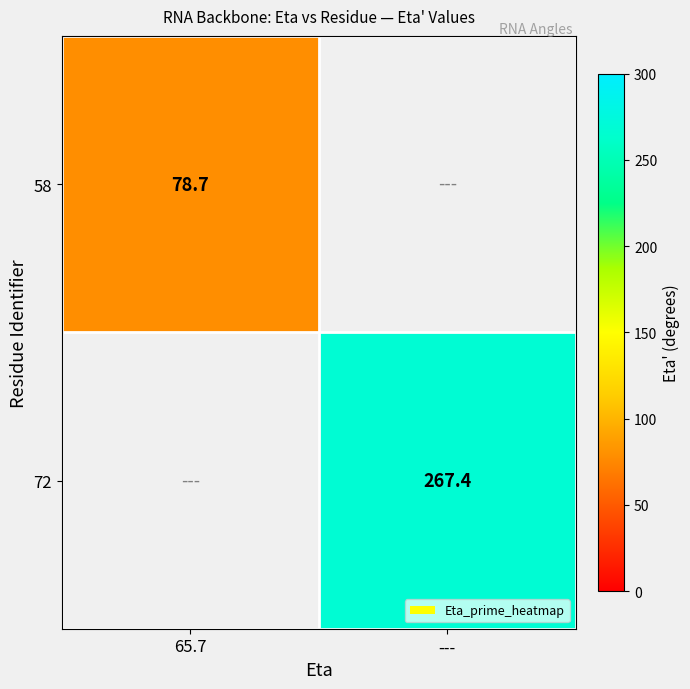

The value of 72 at --- is 267.4. True or false?

True